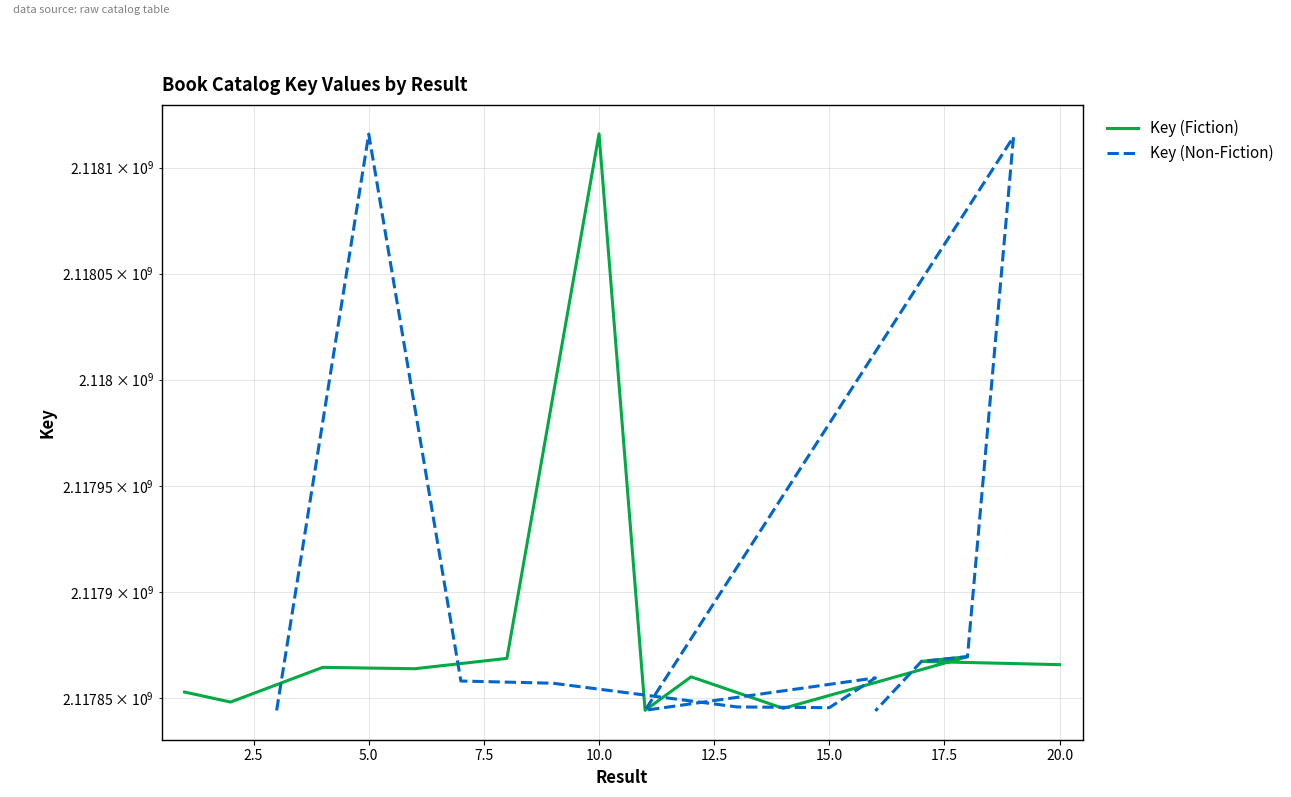

List the series in order of their peak value, lowest first.

Key (Non-Fiction), Key (Fiction)